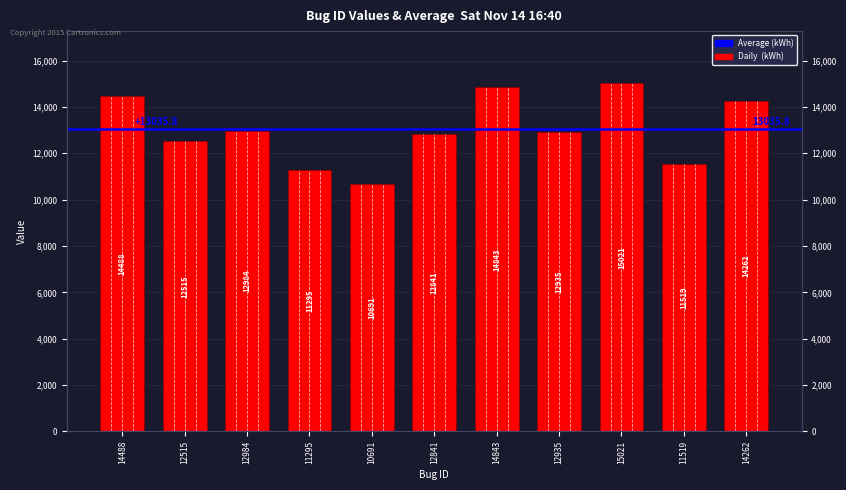

At which label does the data first exceed 12935?

14488